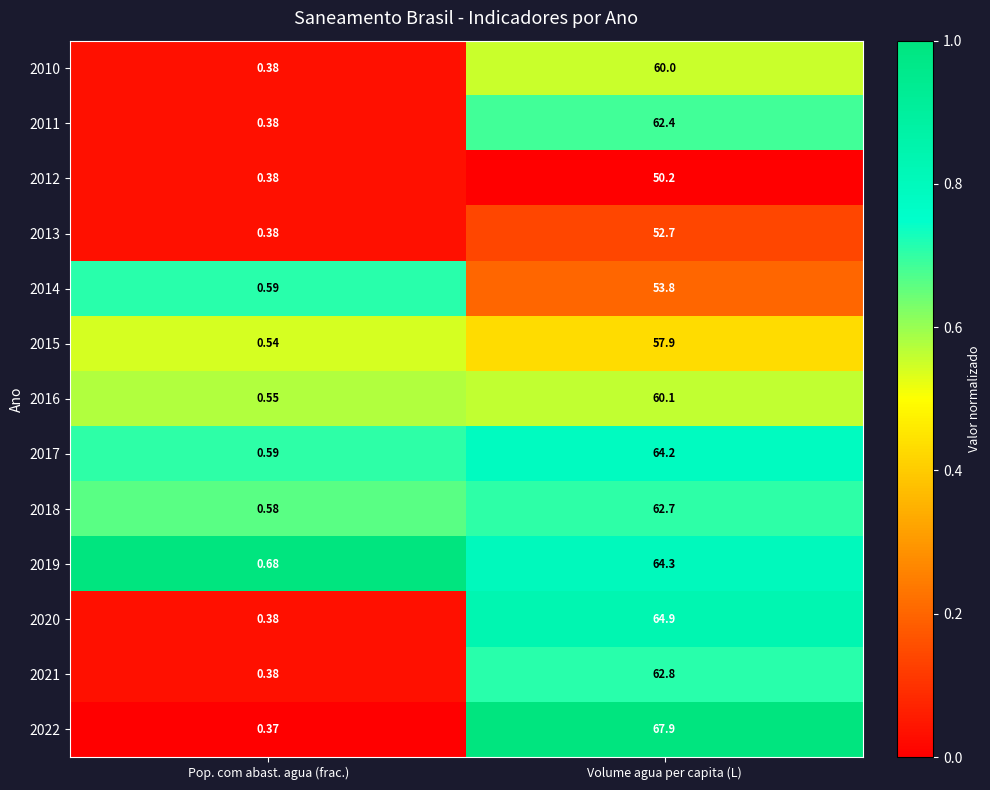

Is the value of 2015 at Volume agua per capita (L) greater than the value of 2014 at Volume agua per capita (L)?

Yes